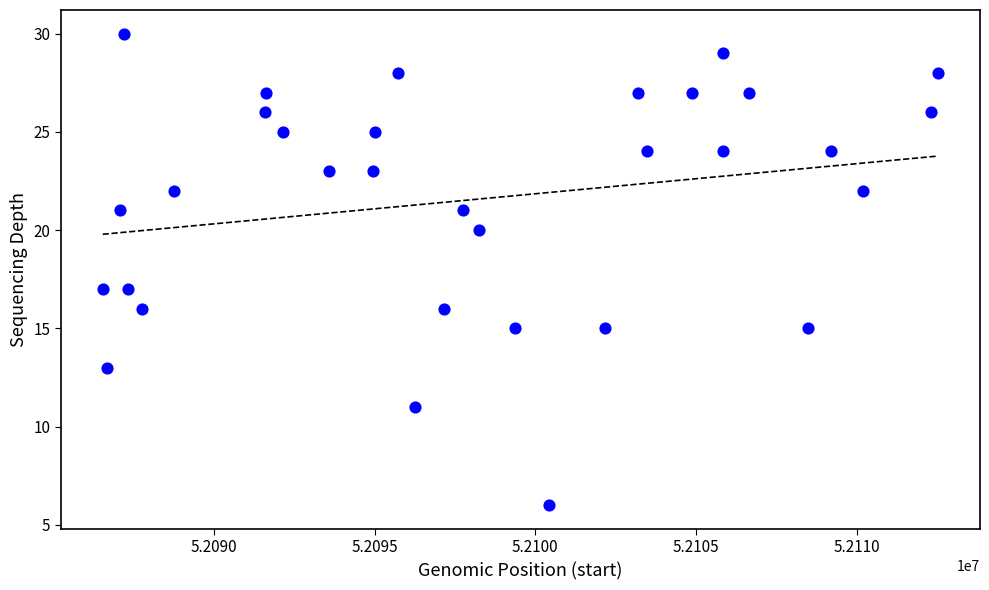

What is the range of X values (max minus min)?

26002